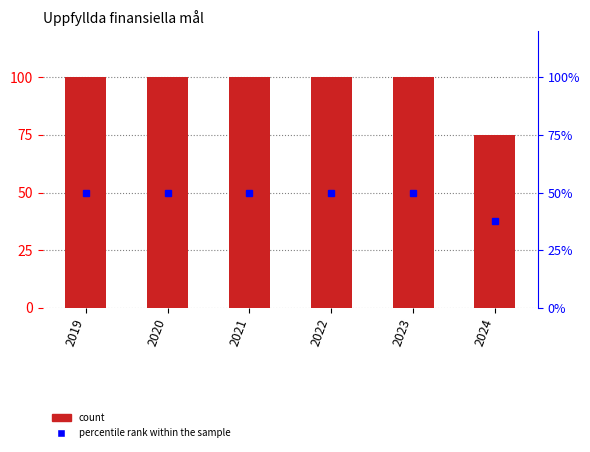

Reading left to right, transcribe all the data shown in this chart.

2019=100	2020=100	2021=100	2022=100	2023=100	2024=75